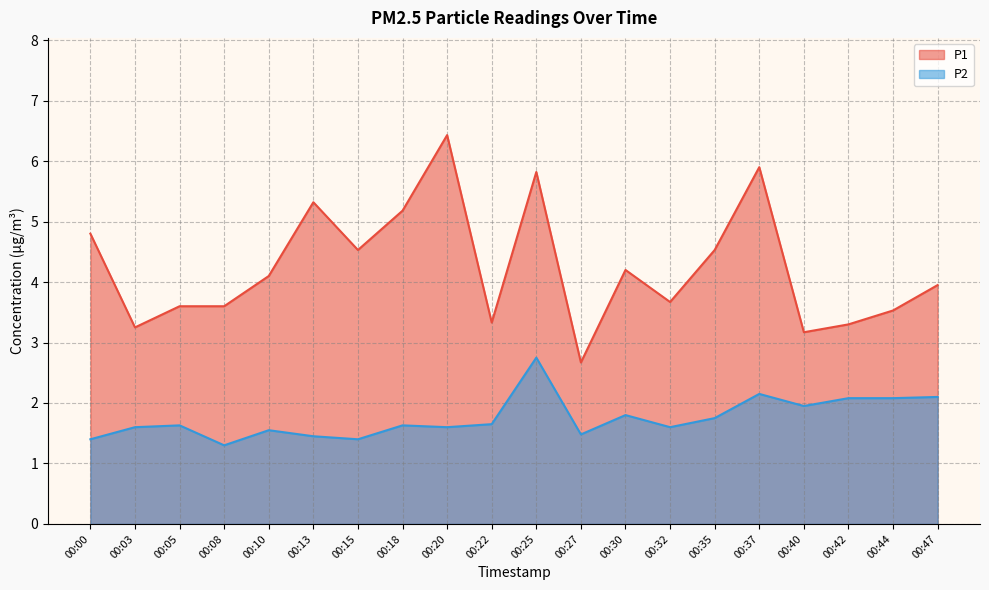

How many interior local peaks does the P1 series have?

5